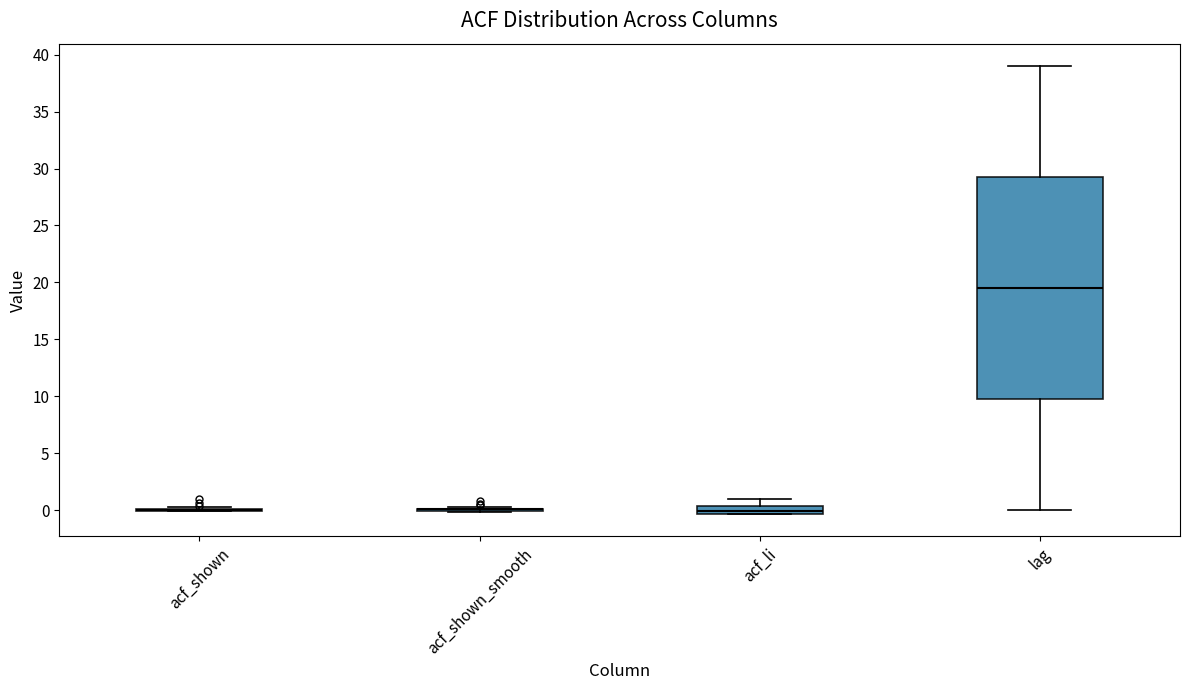

Which box is the tallest, from its lower edge to its upper edge?

lag